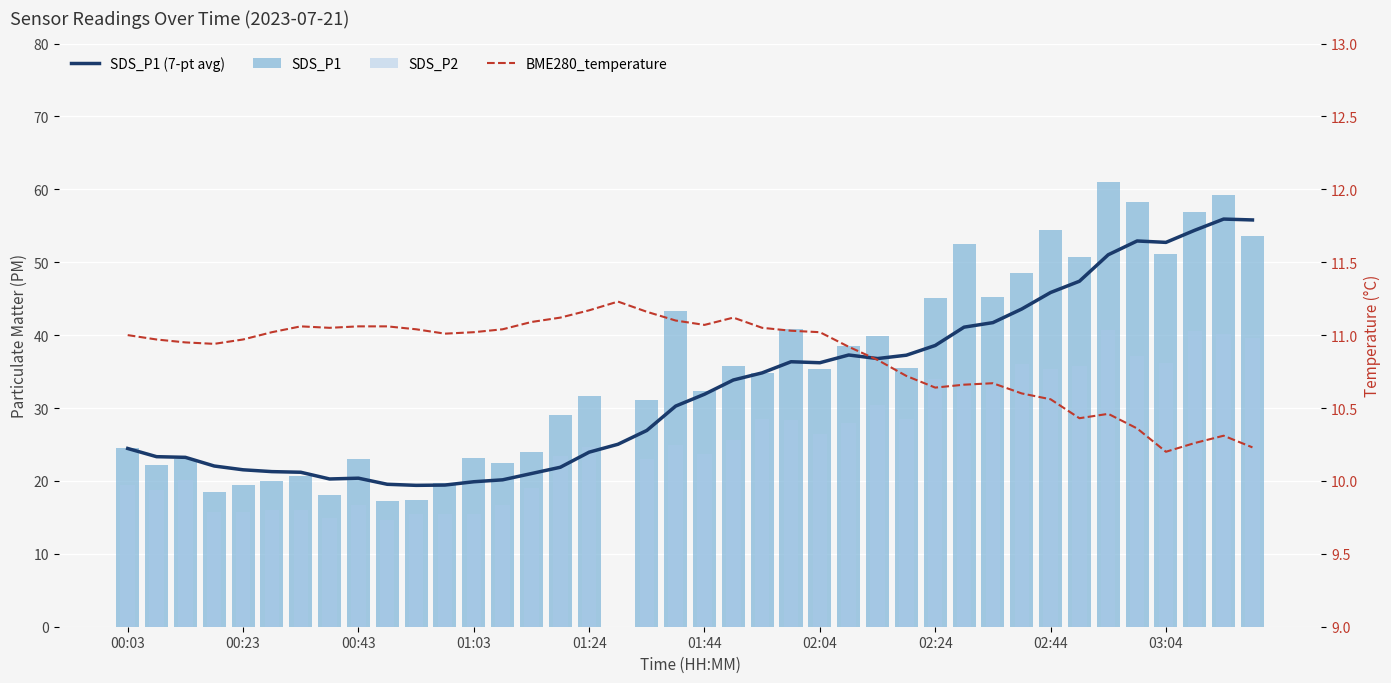

How many groups of bars are there?

40